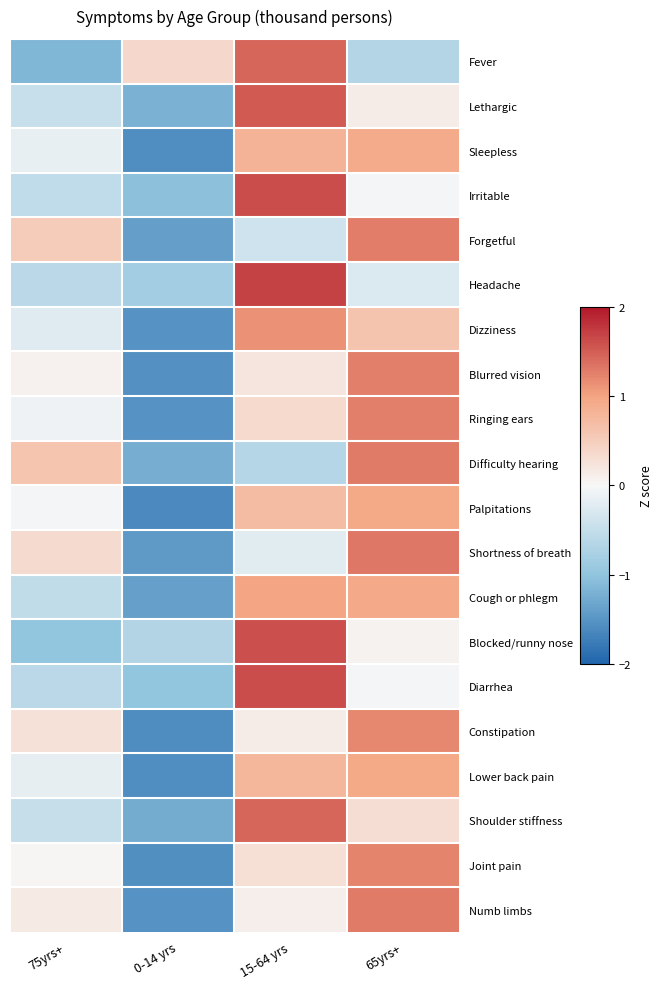

Reading left to right, transcribe all the data shown in this chart.

Fever: 75yrs+=-1.2	0-14 yrs=0.4	15-64 yrs=1.4	65yrs+=-0.7
Lethargic: 75yrs+=-0.5	0-14 yrs=-1.2	15-64 yrs=1.5	65yrs+=0.1
Sleepless: 75yrs+=-0.2	0-14 yrs=-1.6	15-64 yrs=0.8	65yrs+=0.9
Irritable: 75yrs+=-0.5	0-14 yrs=-1.0	15-64 yrs=1.6	65yrs+=-0.0
Forgetful: 75yrs+=0.5	0-14 yrs=-1.4	15-64 yrs=-0.4	65yrs+=1.3
Headache: 75yrs+=-0.6	0-14 yrs=-0.8	15-64 yrs=1.7	65yrs+=-0.3
Dizziness: 75yrs+=-0.2	0-14 yrs=-1.5	15-64 yrs=1.1	65yrs+=0.6
Blurred vision: 75yrs+=0.1	0-14 yrs=-1.5	15-64 yrs=0.2	65yrs+=1.3
Ringing ears: 75yrs+=-0.1	0-14 yrs=-1.5	15-64 yrs=0.4	65yrs+=1.3
Difficulty hearing: 75yrs+=0.6	0-14 yrs=-1.2	15-64 yrs=-0.6	65yrs+=1.3
Palpitations: 75yrs+=-0.0	0-14 yrs=-1.6	15-64 yrs=0.7	65yrs+=0.9
Shortness of breath: 75yrs+=0.3	0-14 yrs=-1.4	15-64 yrs=-0.2	65yrs+=1.3
Cough or phlegm: 75yrs+=-0.5	0-14 yrs=-1.4	15-64 yrs=1.0	65yrs+=0.9
Blocked/runny nose: 75yrs+=-1.0	0-14 yrs=-0.7	15-64 yrs=1.6	65yrs+=0.1
Diarrhea: 75yrs+=-0.6	0-14 yrs=-1.0	15-64 yrs=1.6	65yrs+=-0.0
Constipation: 75yrs+=0.3	0-14 yrs=-1.6	15-64 yrs=0.1	65yrs+=1.2
Lower back pain: 75yrs+=-0.2	0-14 yrs=-1.6	15-64 yrs=0.8	65yrs+=1.0
Shoulder stiffness: 75yrs+=-0.5	0-14 yrs=-1.3	15-64 yrs=1.4	65yrs+=0.3
Joint pain: 75yrs+=0.0	0-14 yrs=-1.5	15-64 yrs=0.3	65yrs+=1.2
Numb limbs: 75yrs+=0.1	0-14 yrs=-1.5	15-64 yrs=0.1	65yrs+=1.3